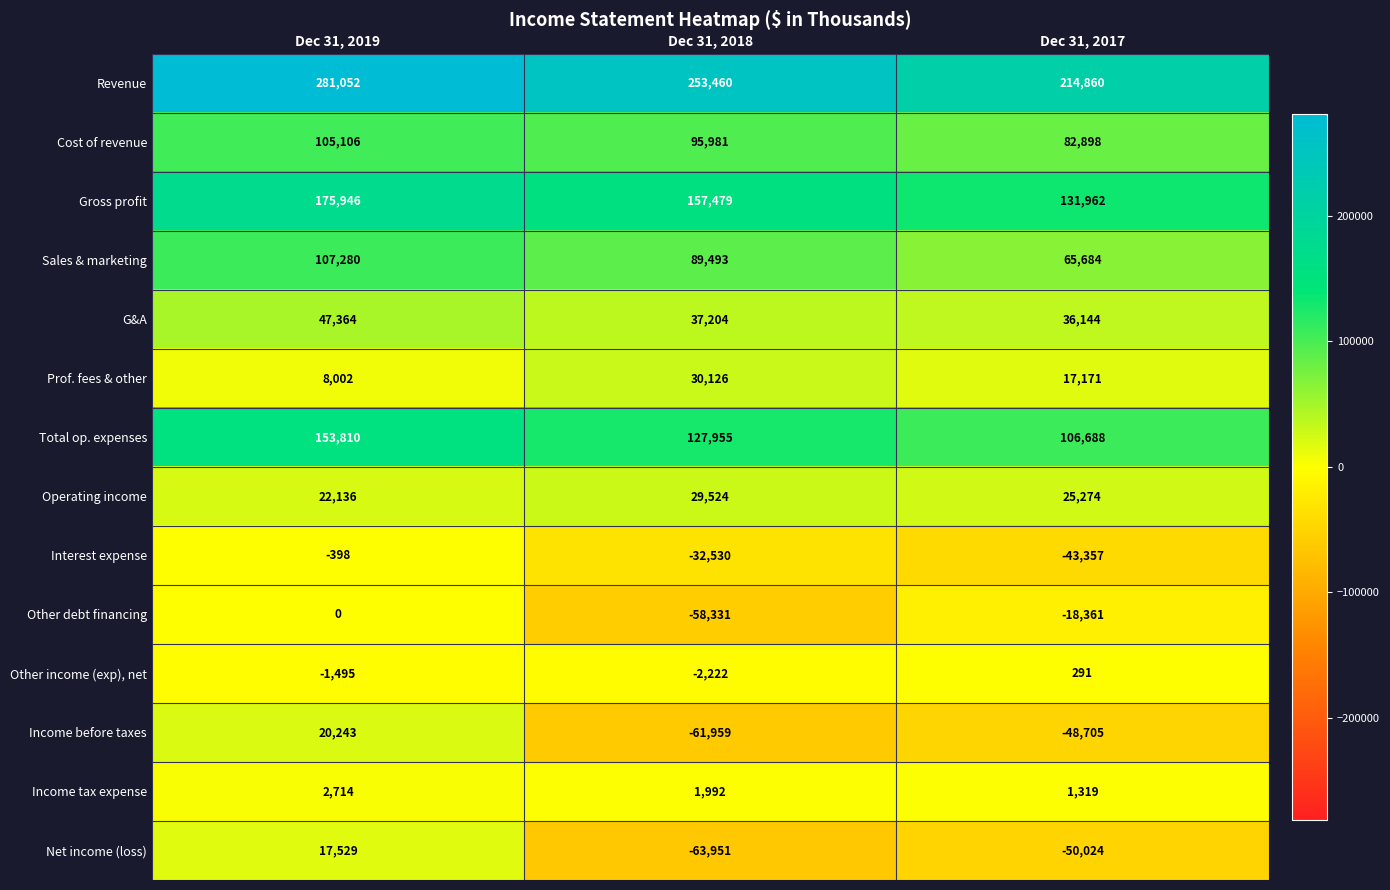

Rank the series by their maximum value, from highest to lowest.

Revenue, Gross profit, Total op. expenses, Sales & marketing, Cost of revenue, G&A, Prof. fees & other, Operating income, Income before taxes, Net income (loss), Income tax expense, Other income (exp), net, Other debt financing, Interest expense